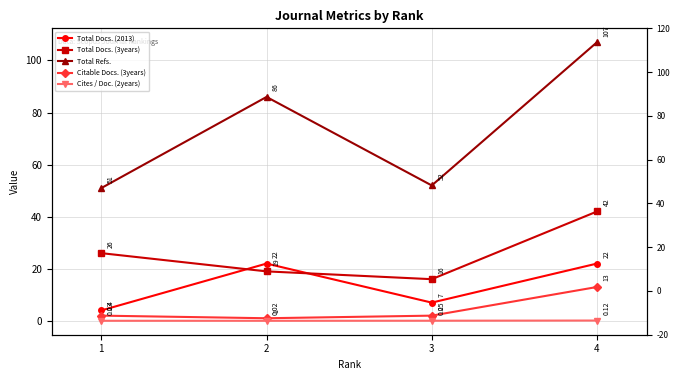

Which series has the largest total across all categories?

Total Refs.